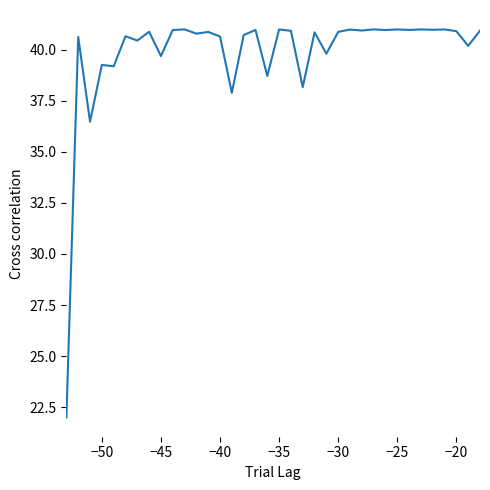

What is the minimum value shown in the chart?

22.0